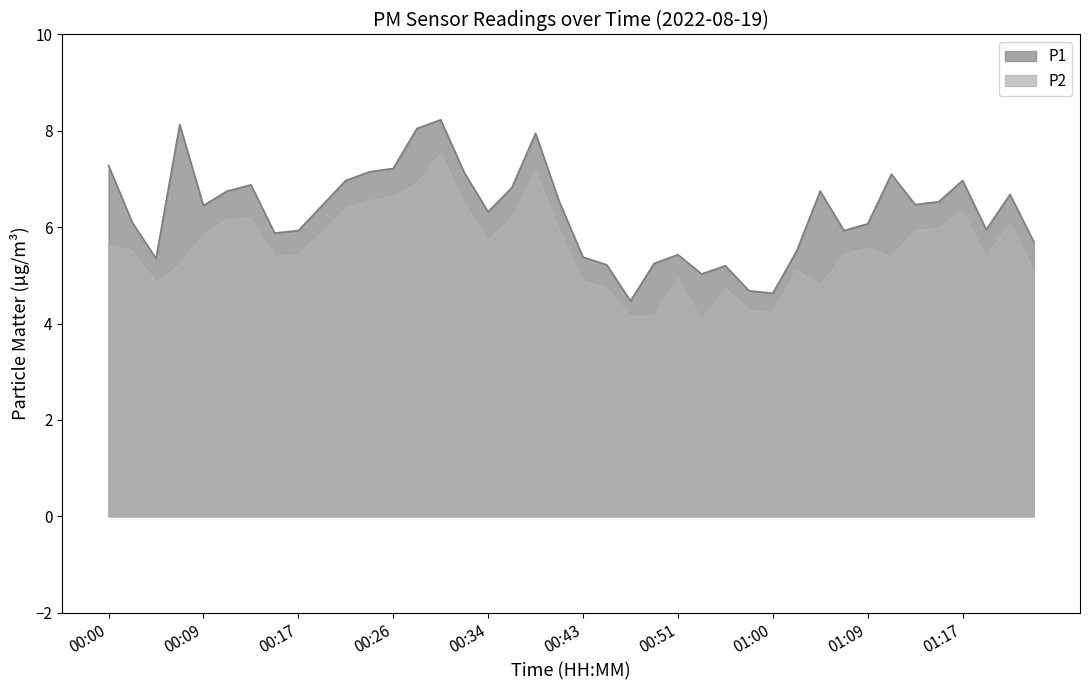

What are all the series names shown in the legend?

P1, P2